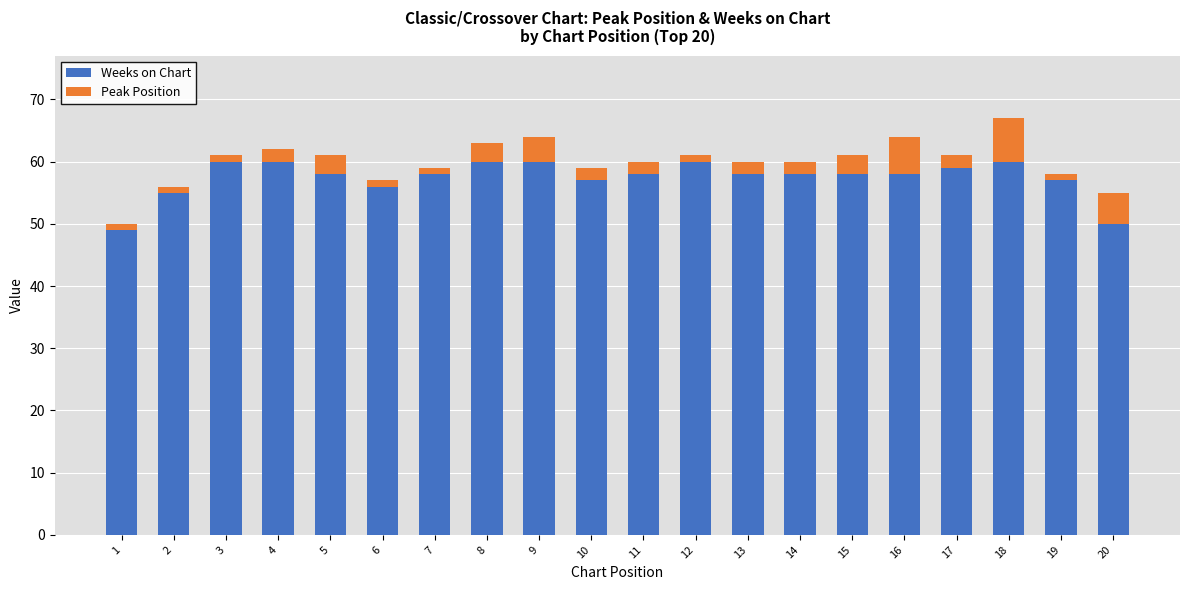

What are all the series names shown in the legend?

Weeks on Chart, Peak Position